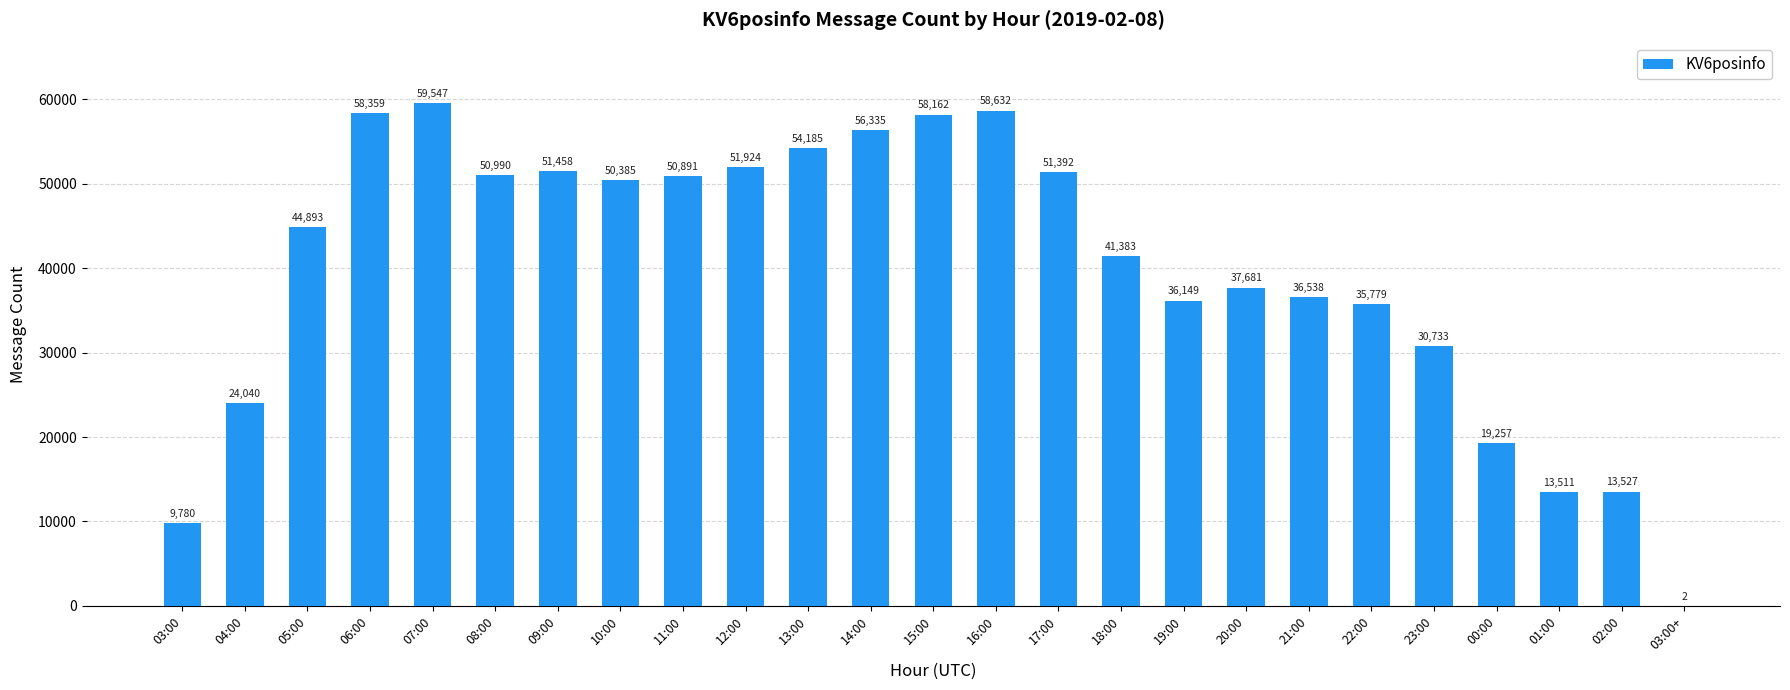

What is the sum of the values at 04:00 and 19:00?

60189